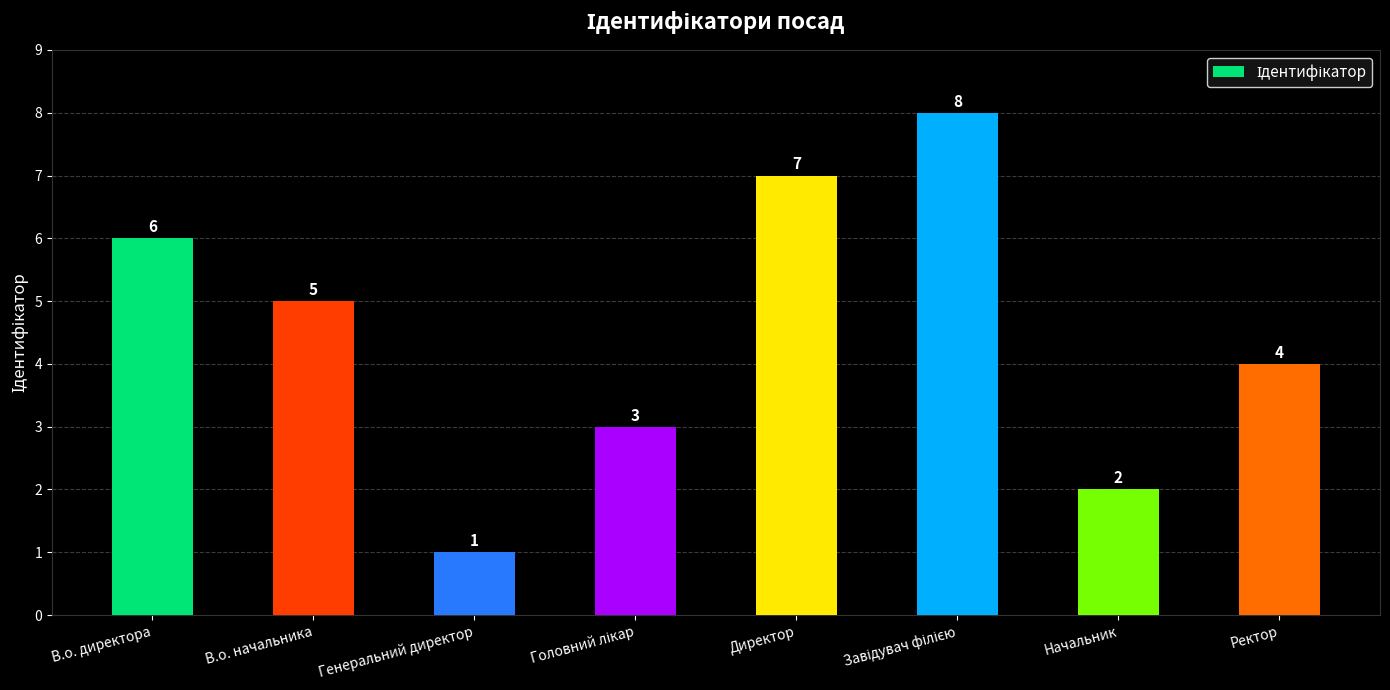

What is the difference between the second highest and second lowest values?

5